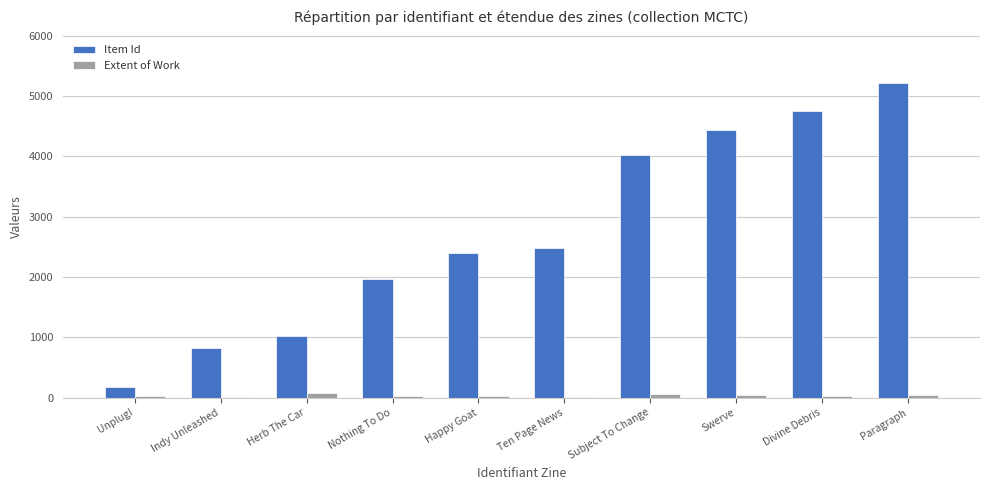

What is the sum of all Item Id values?

27292